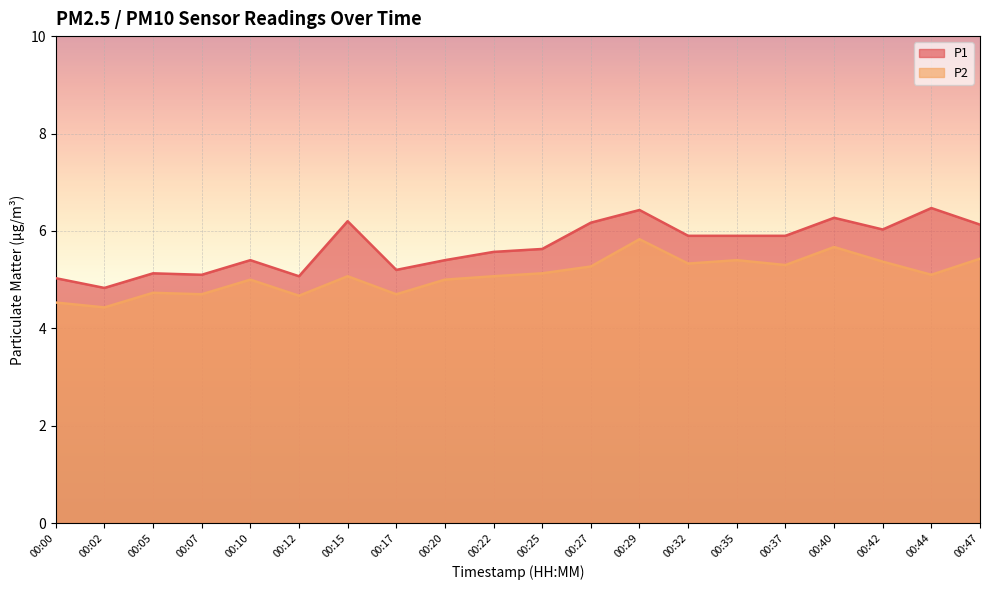

What is the difference between the highest and lowest values at 00:32?

0.6